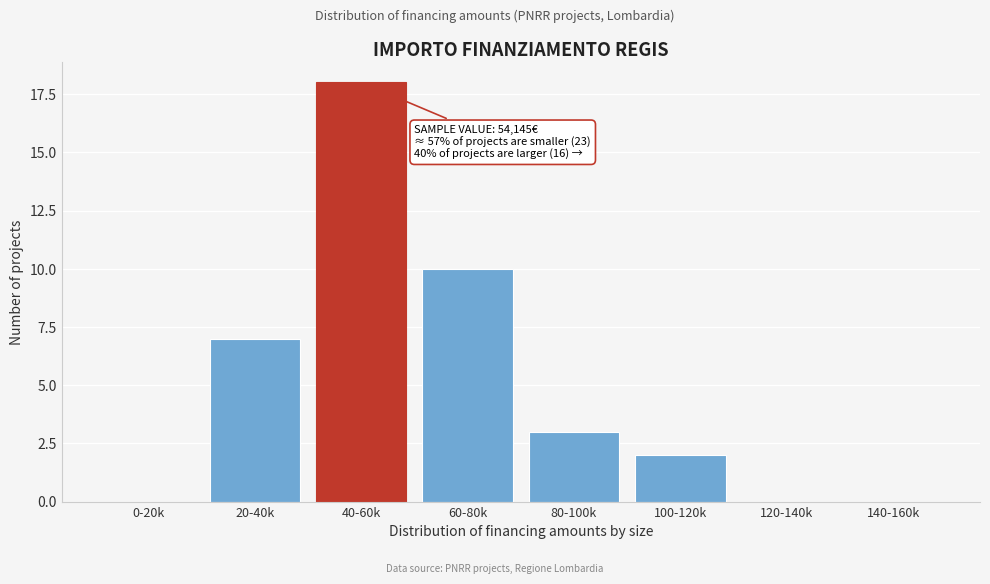

Reading left to right, transcribe all the data shown in this chart.

0-20k=0	20-40k=7	40-60k=18	60-80k=10	80-100k=3	100-120k=2	120-140k=0	140-160k=0